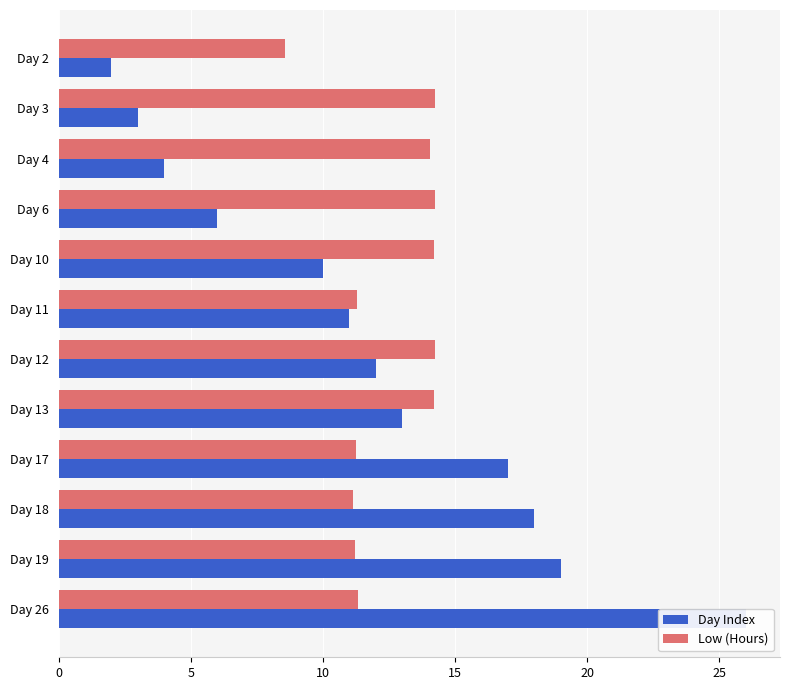

Which series has the largest total across all categories?

Low (Hours)